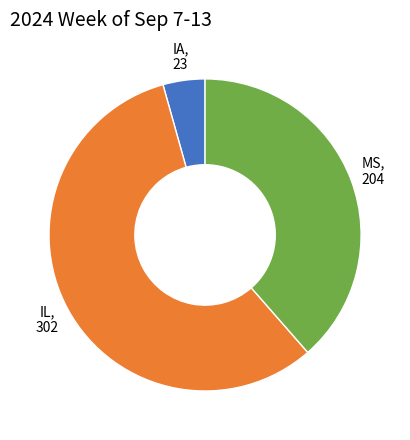

Is the sum of IA, 23 and MS, 204 greater than half?

No